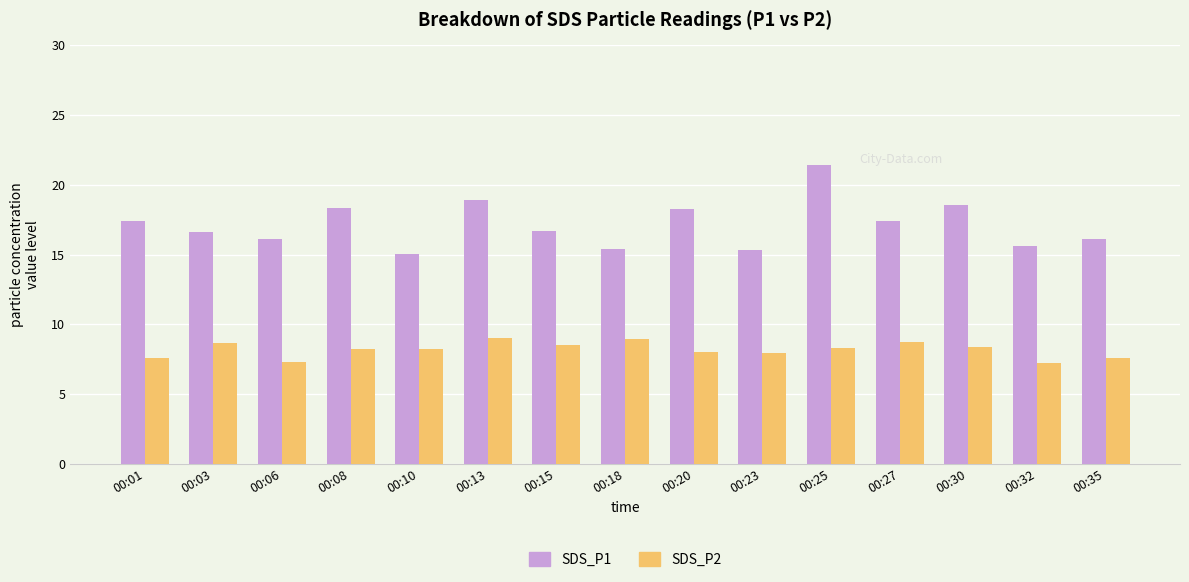

At how many categories does at least one series exceed 17?

7